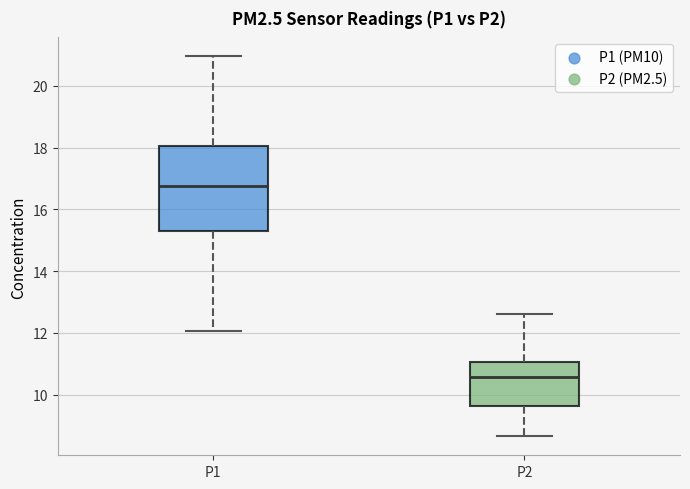

Reading left to right, transcribe this box plot: for each box, give where its median line is, the range the box spans, and where its two whiskers end, as read against the y-axis. The values are not printed on the chart, so give them approximately, as read against the axis.

P1: median 16.8, box 15.2 to 18.0, whiskers 12.0 to 21.0
P2: median 10.6, box 9.6 to 11.0, whiskers 8.6 to 12.6